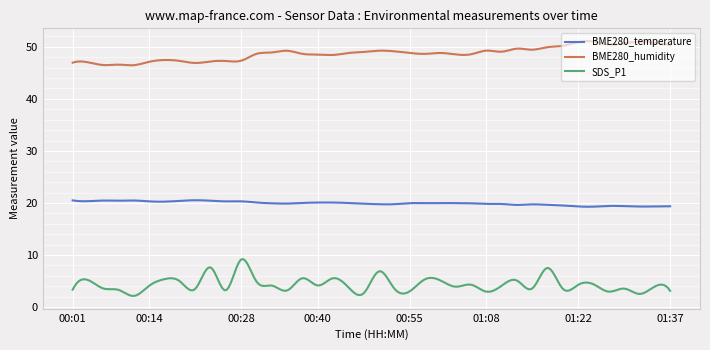

Count the number of data series in this chart.

3